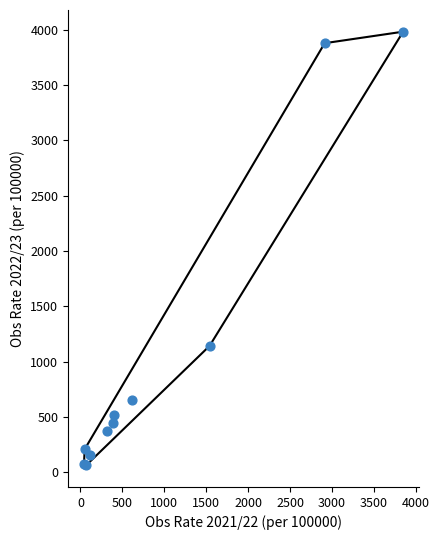

What Y value in the scatter plot is closest to 2023?

1142.8